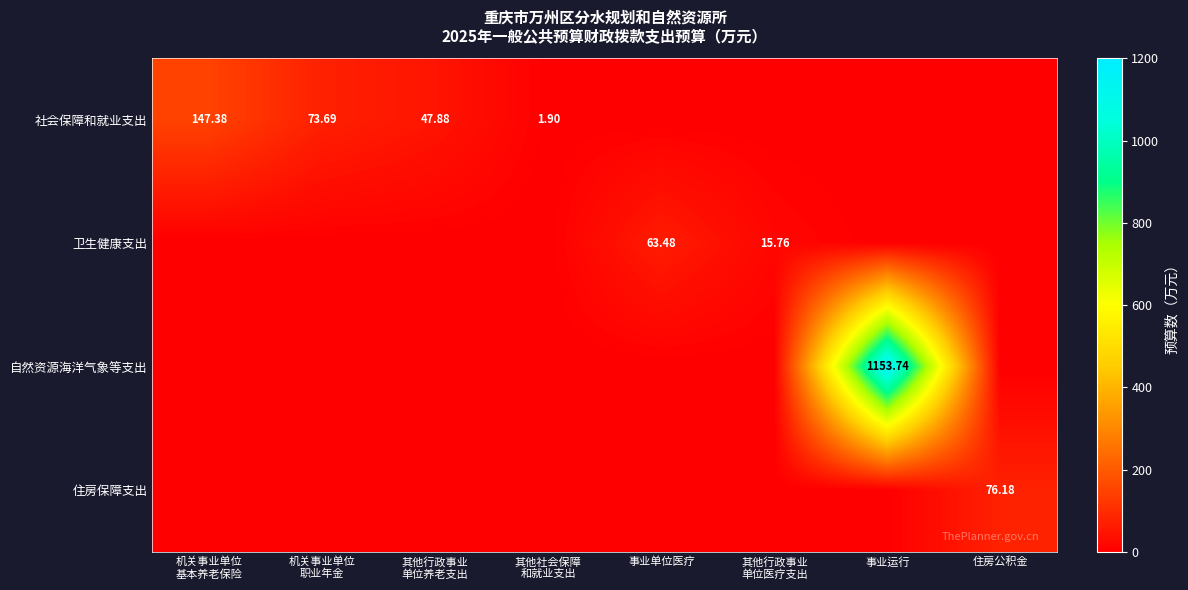

At how many categories does at least one series exceed 349?

1